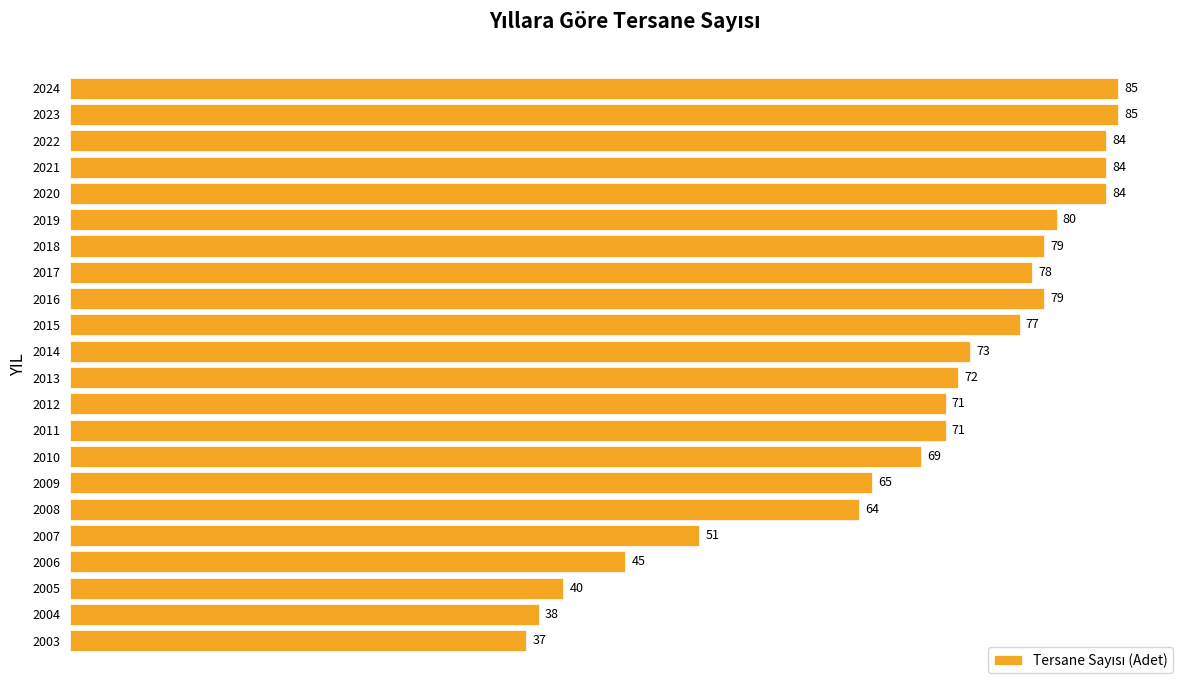

At which label is the value closest to 61?

2008